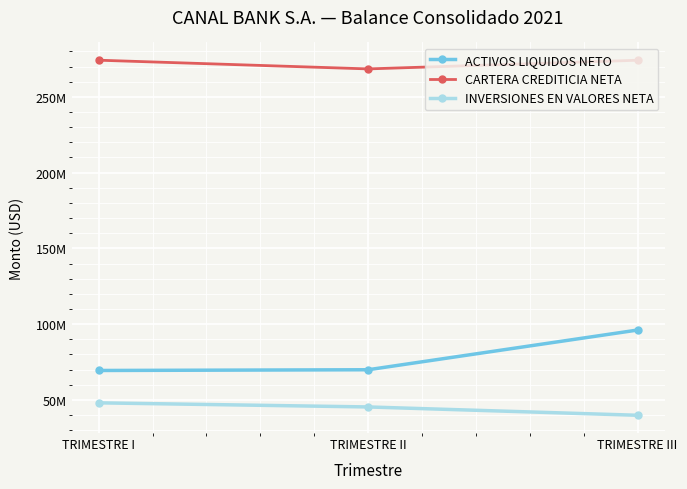

Does the chart have visible grid lines?

Yes